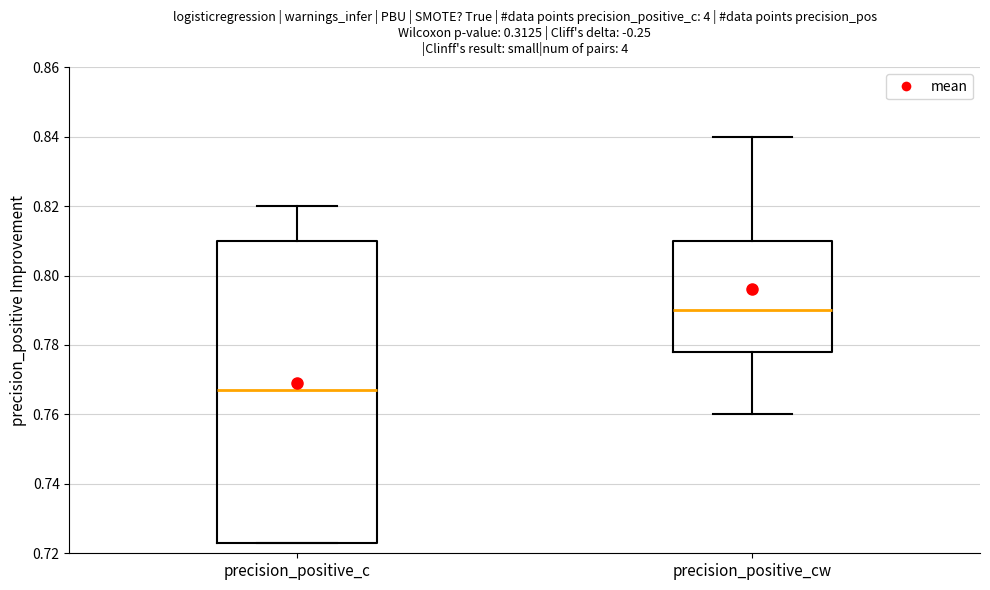

Reading left to right, transcribe this box plot: for each box, give where its median line is, the range the box spans, and where its two whiskers end, as read against the y-axis. The values are not printed on the chart, so give them approximately, as read against the axis.

precision_positive_c: median 0.768, box 0.724 to 0.810, whiskers 0.724 to 0.820
precision_positive_cw: median 0.790, box 0.778 to 0.810, whiskers 0.760 to 0.840